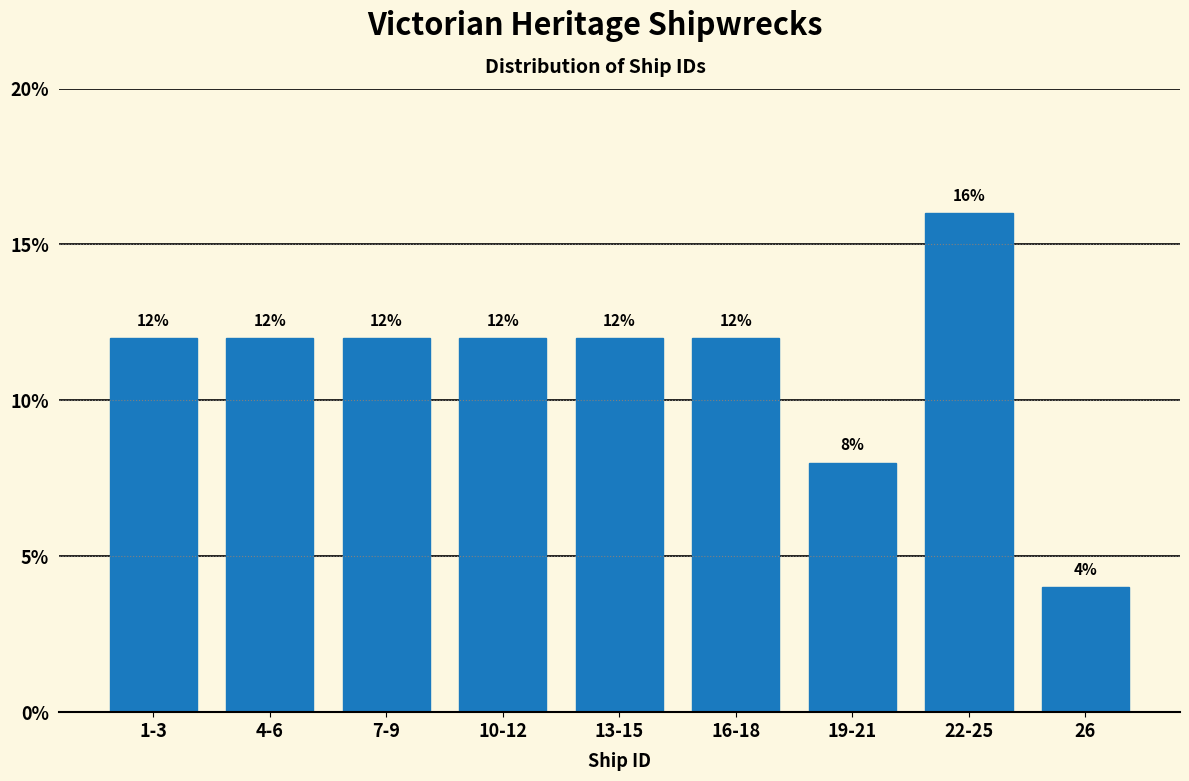

Reading left to right, extract all data points from this chart.

12	12	12	12	12	12	8	16	4